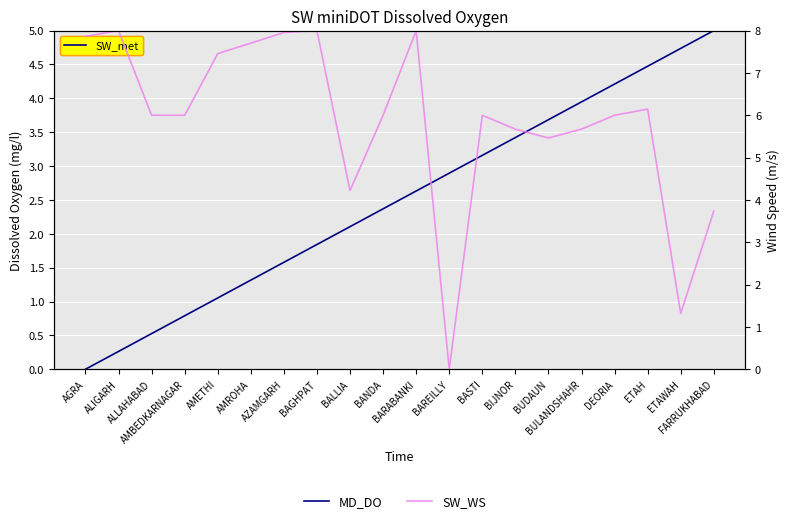

What is the greatest value displayed?

8.0